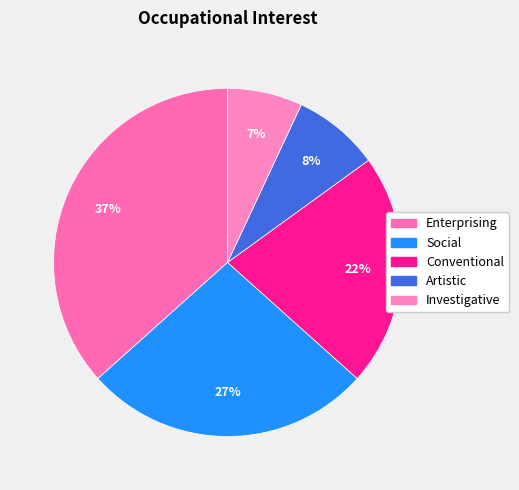

Count the number of slices in the pie.

5